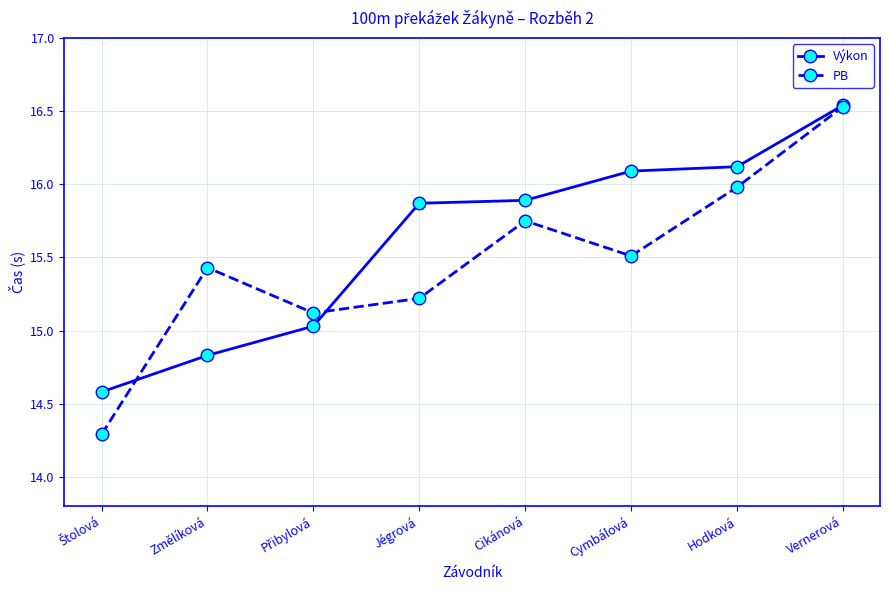

Which series has the largest range (max minus min)?

PB